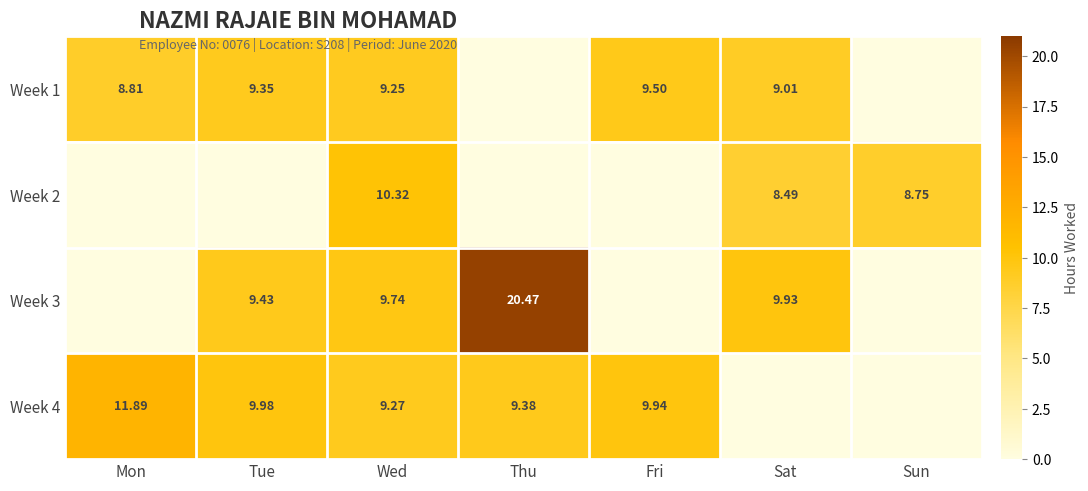

How many values in the Week 4 series exceed 9?

5